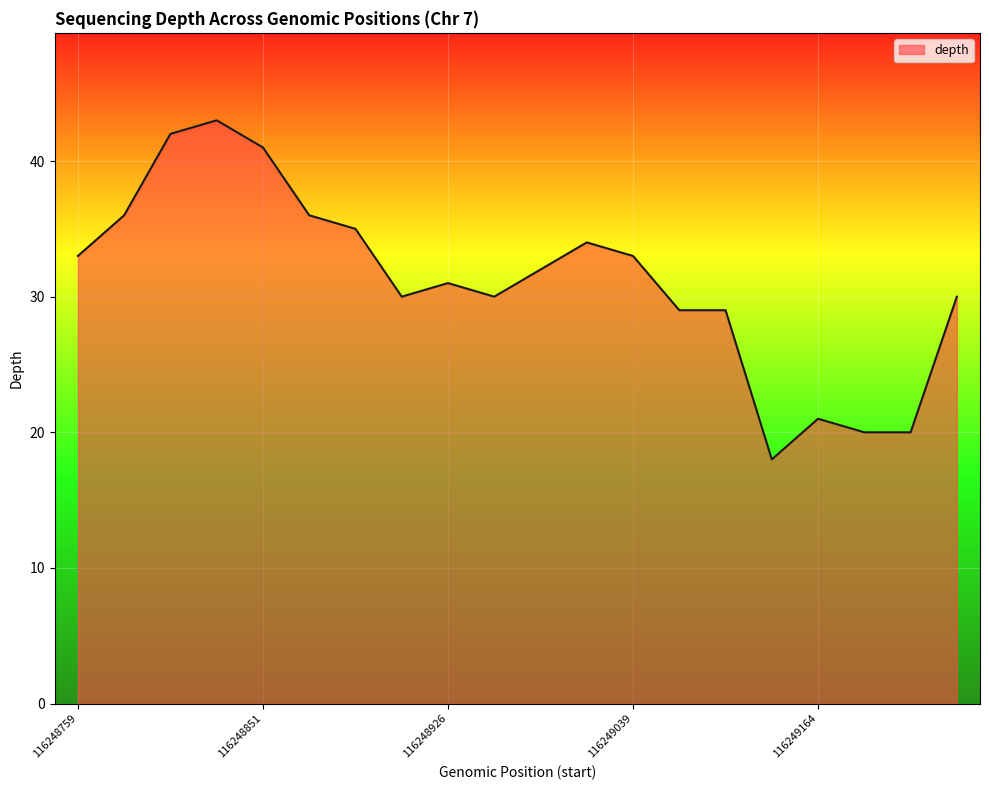

What is the difference between the second highest and second lowest values?

22